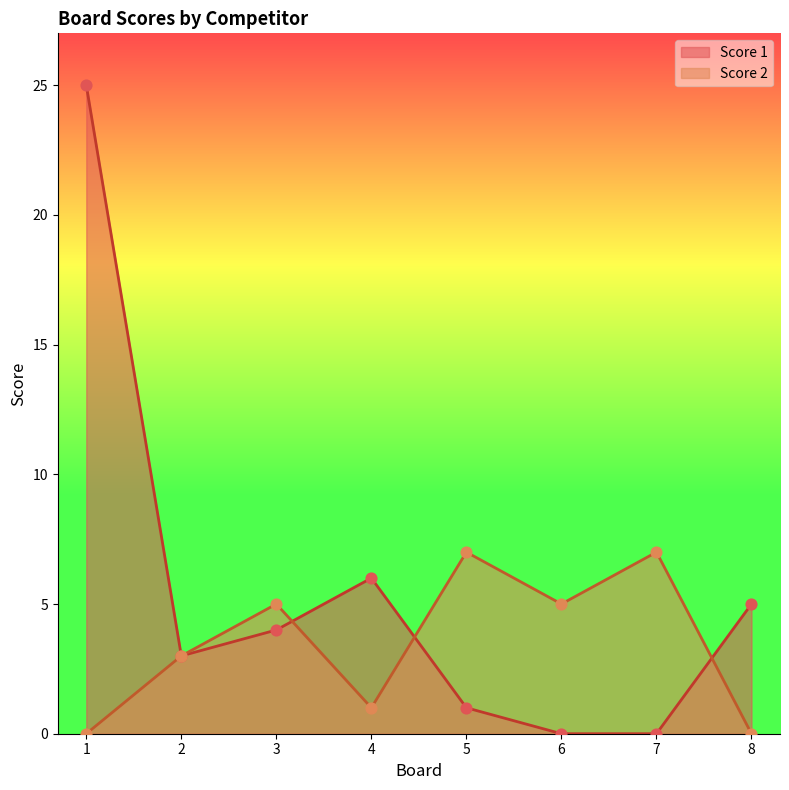

At which category is the sum across all series the highest?

1